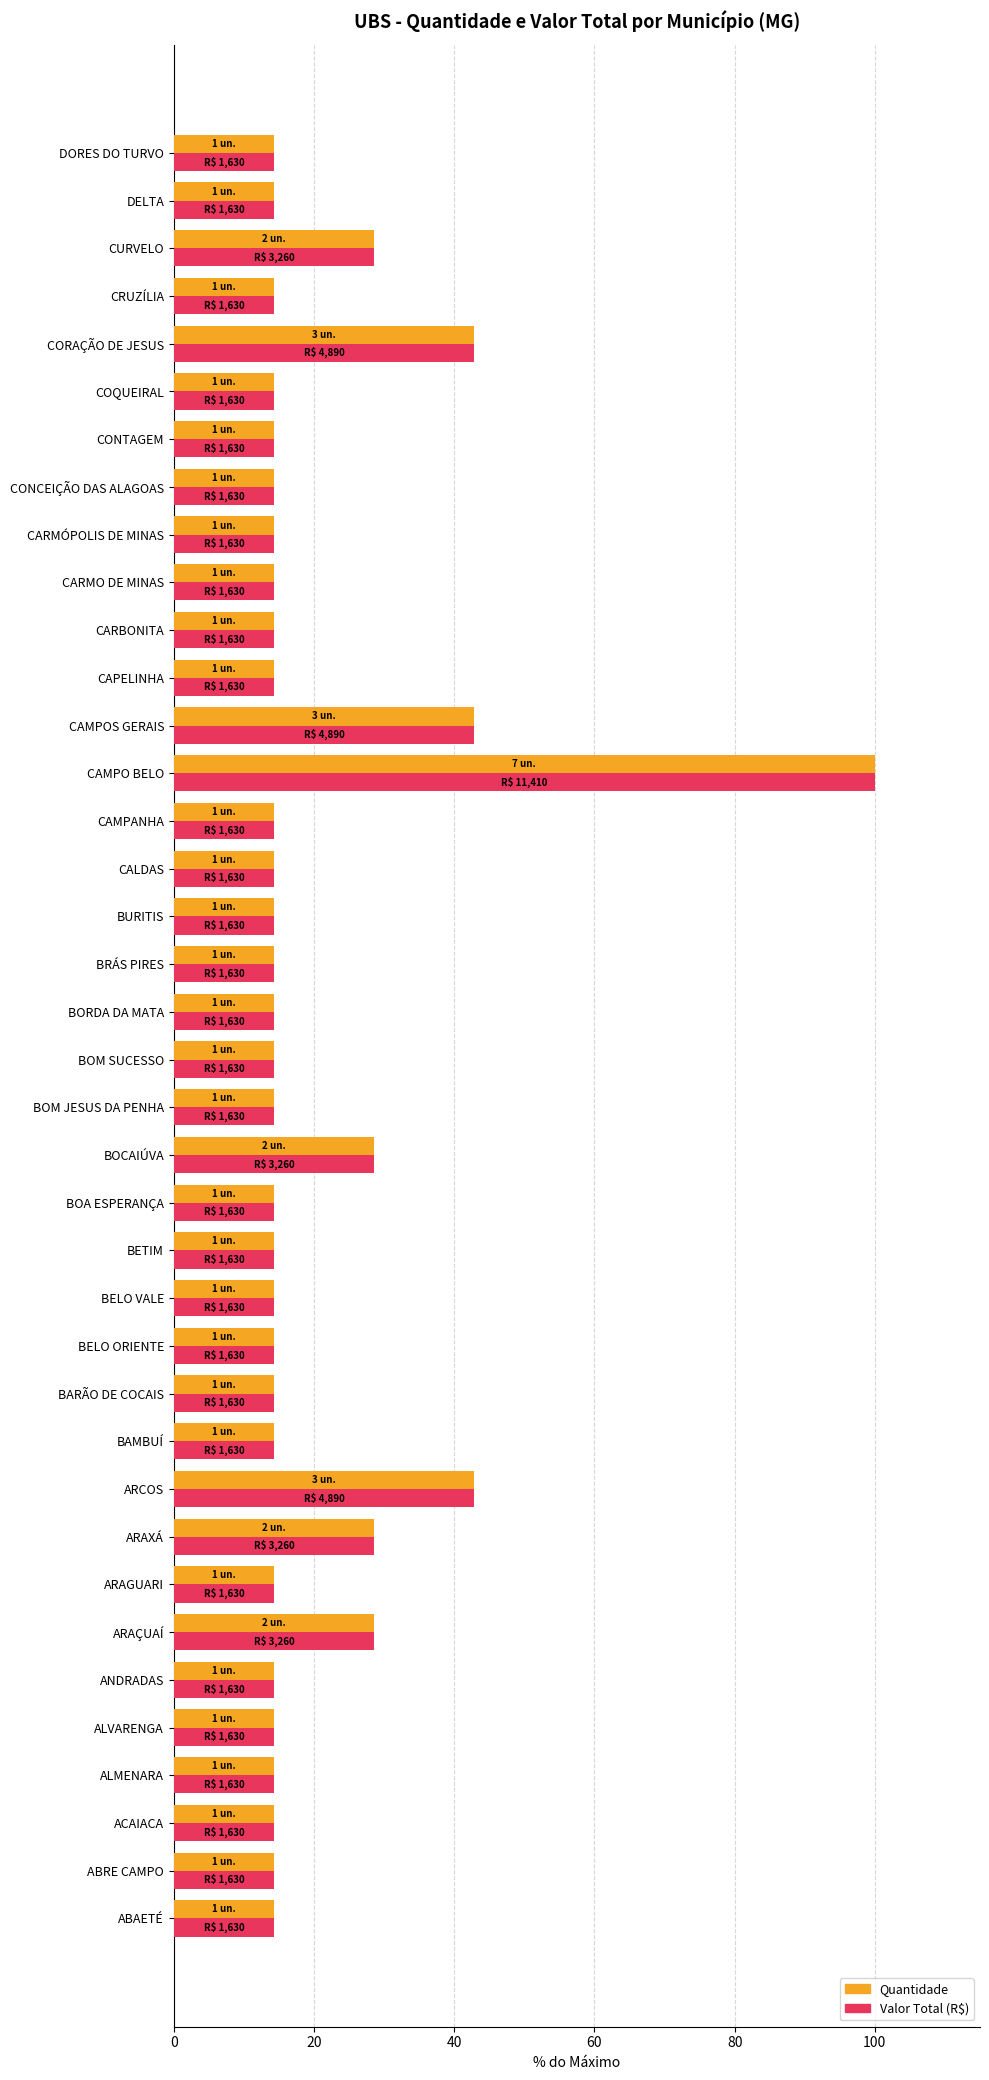

What is the minimum value shown in the chart?

14.3